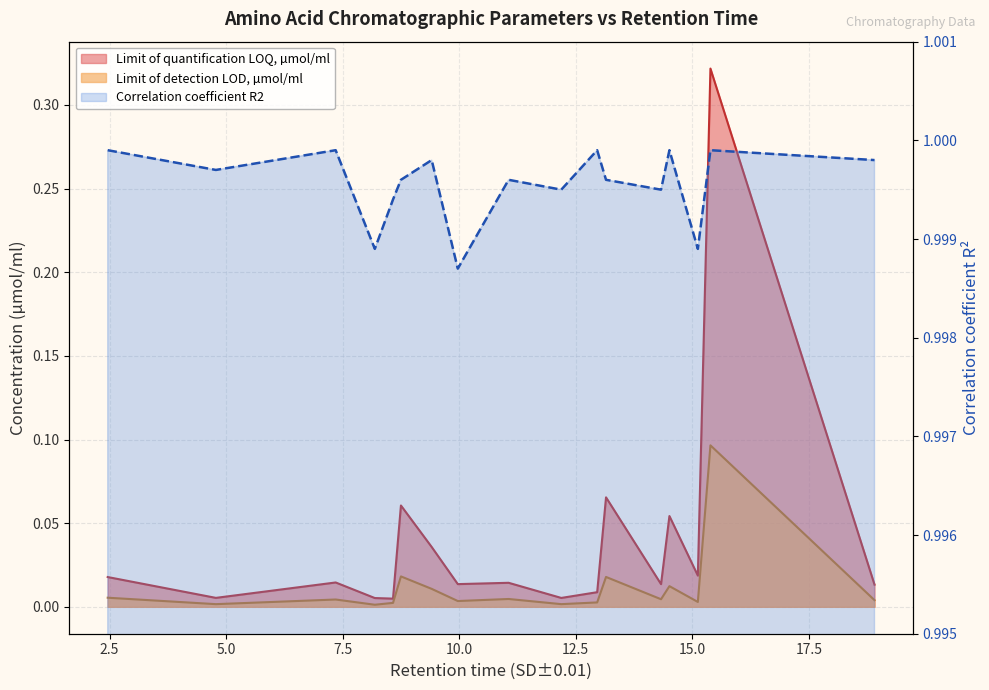

True or false: Correlation coefficient R2 and Limit of detection LOD, µmol/ml intersect in this chart.

False